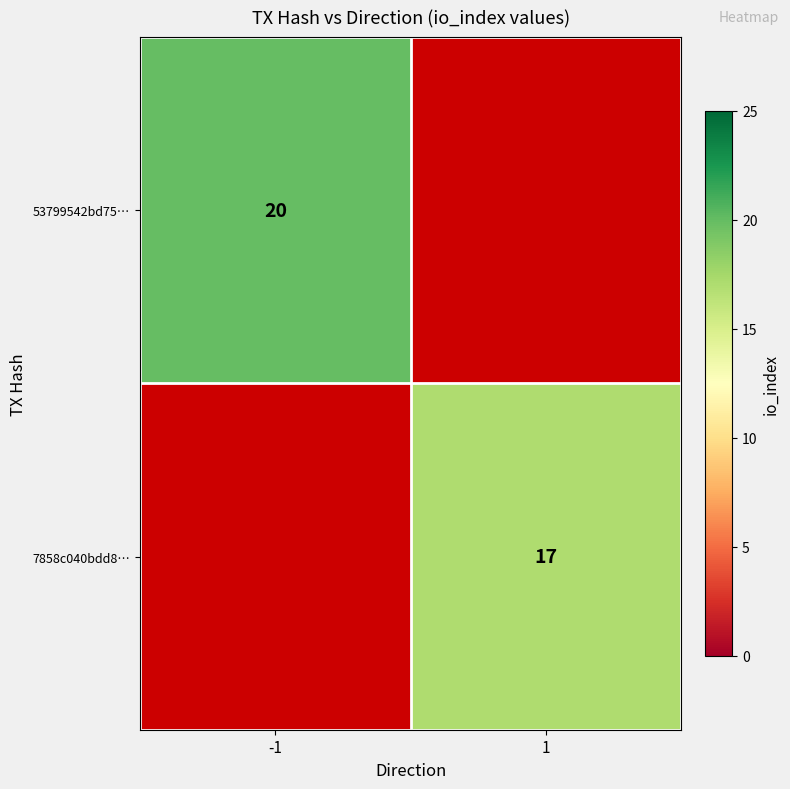

What is the greatest value displayed?

20.0